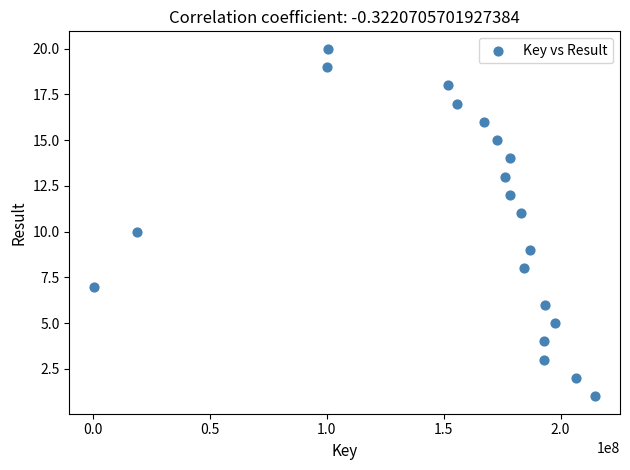

What is the range of Y values (max minus min)?

19